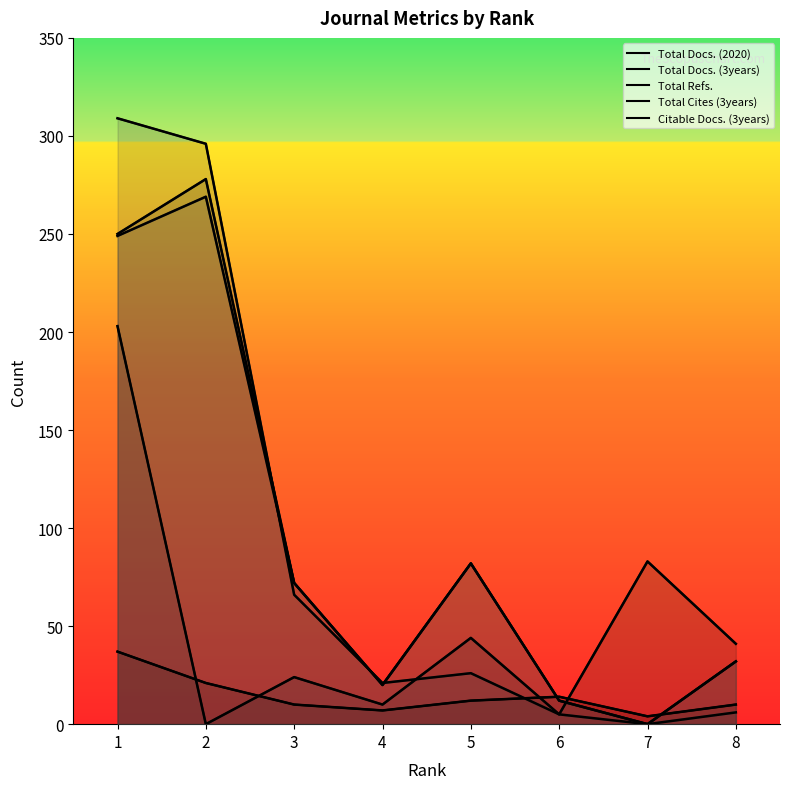

The value of Total Docs. (3years) at 8 is 17. True or false?

False